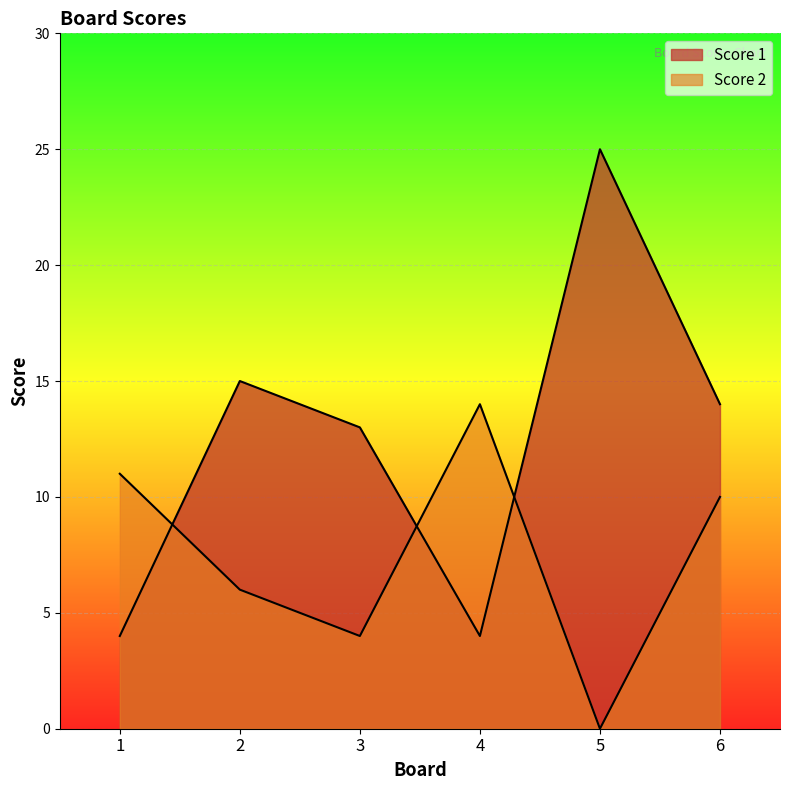

Which series has the largest range (max minus min)?

Score 1